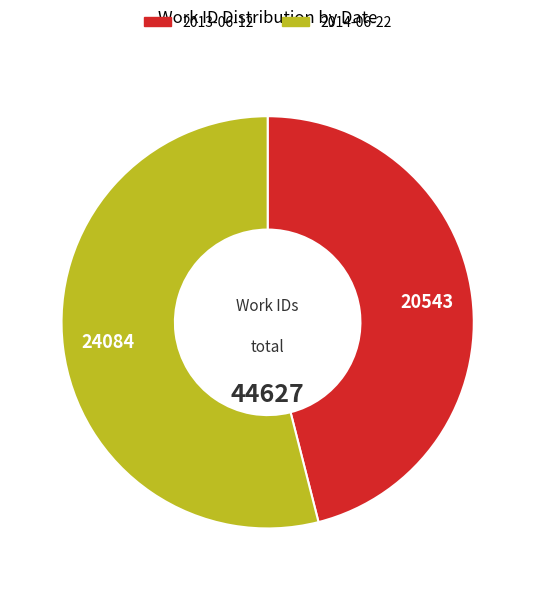

How many slices are in this pie chart?

2